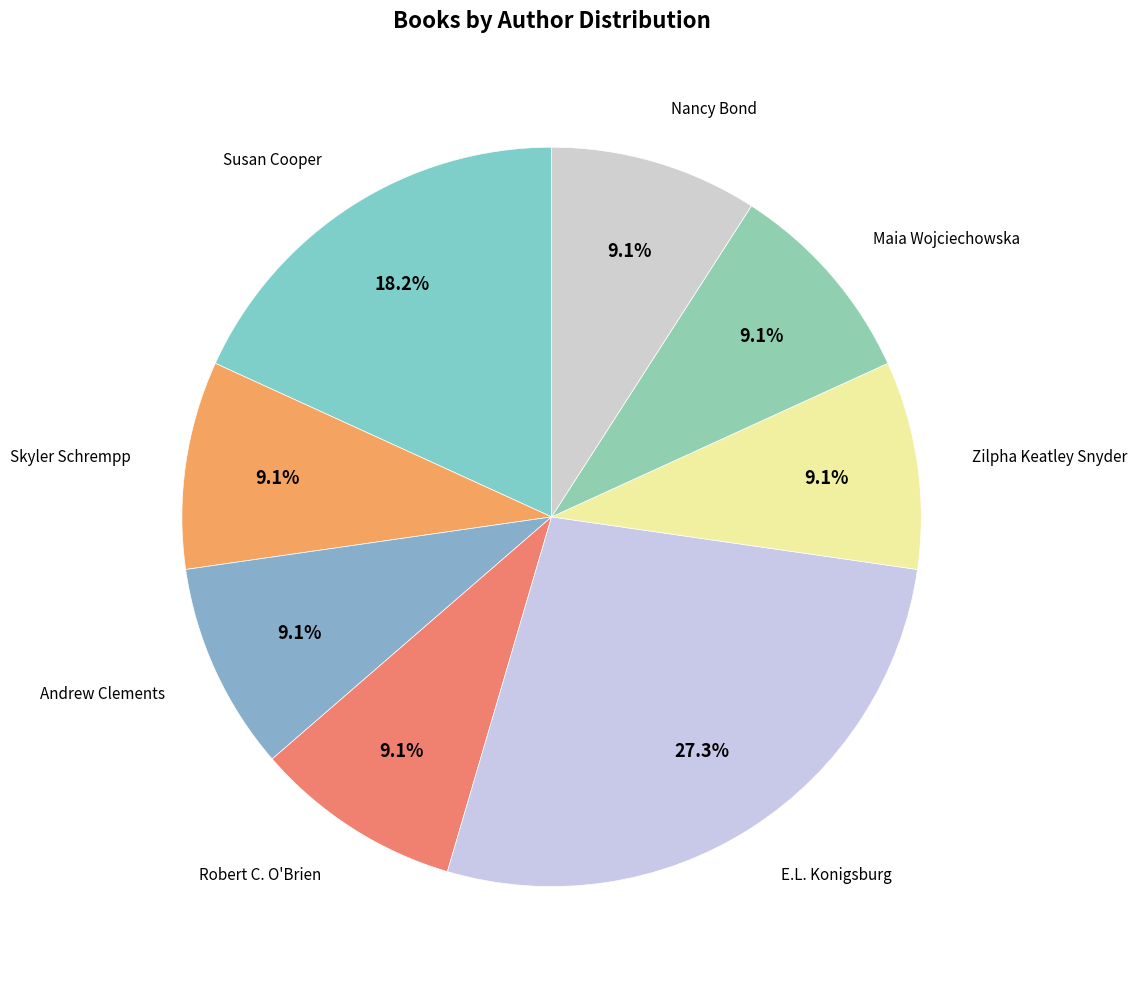

How many segments does this pie chart have?

8